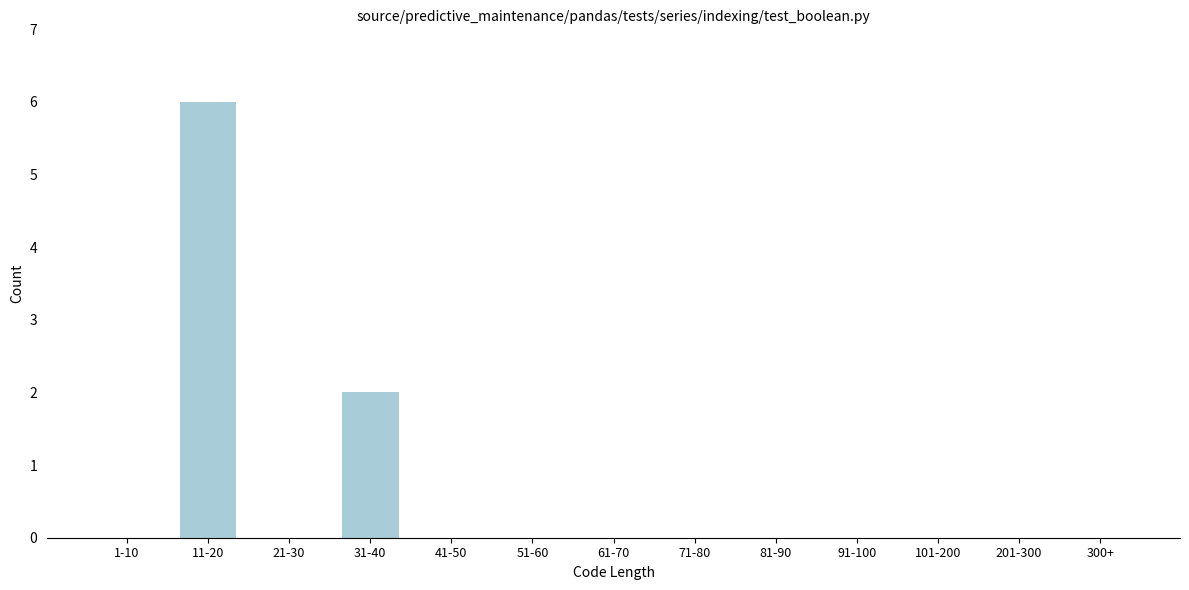

Reading left to right, extract all data points from this chart.

1-10=0	11-20=6	21-30=0	31-40=2	41-50=0	51-60=0	61-70=0	71-80=0	81-90=0	91-100=0	101-200=0	201-300=0	300+=0